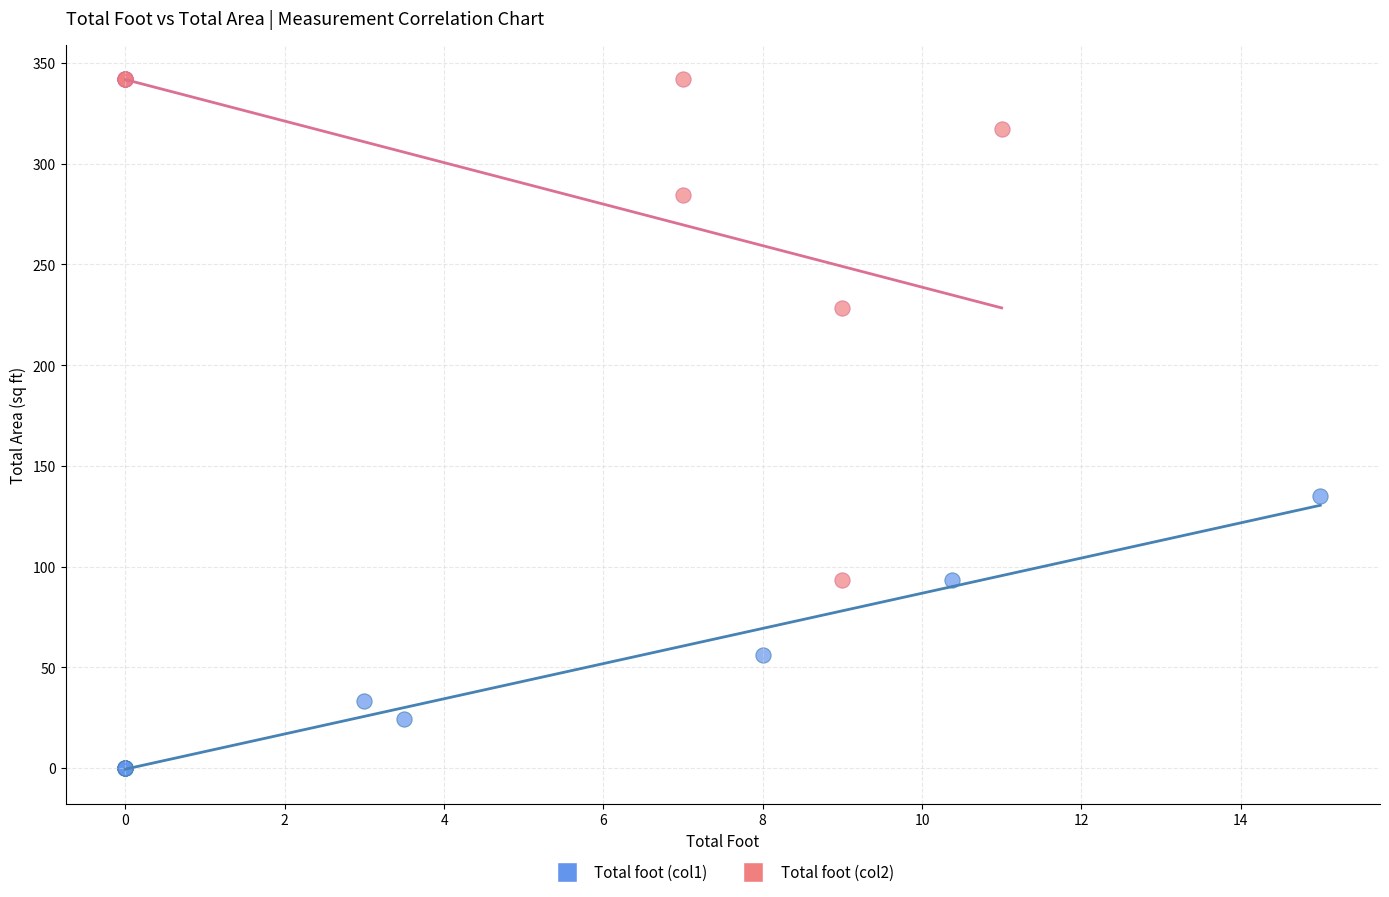

Which series contains the highest Y value?

Total foot (col2)